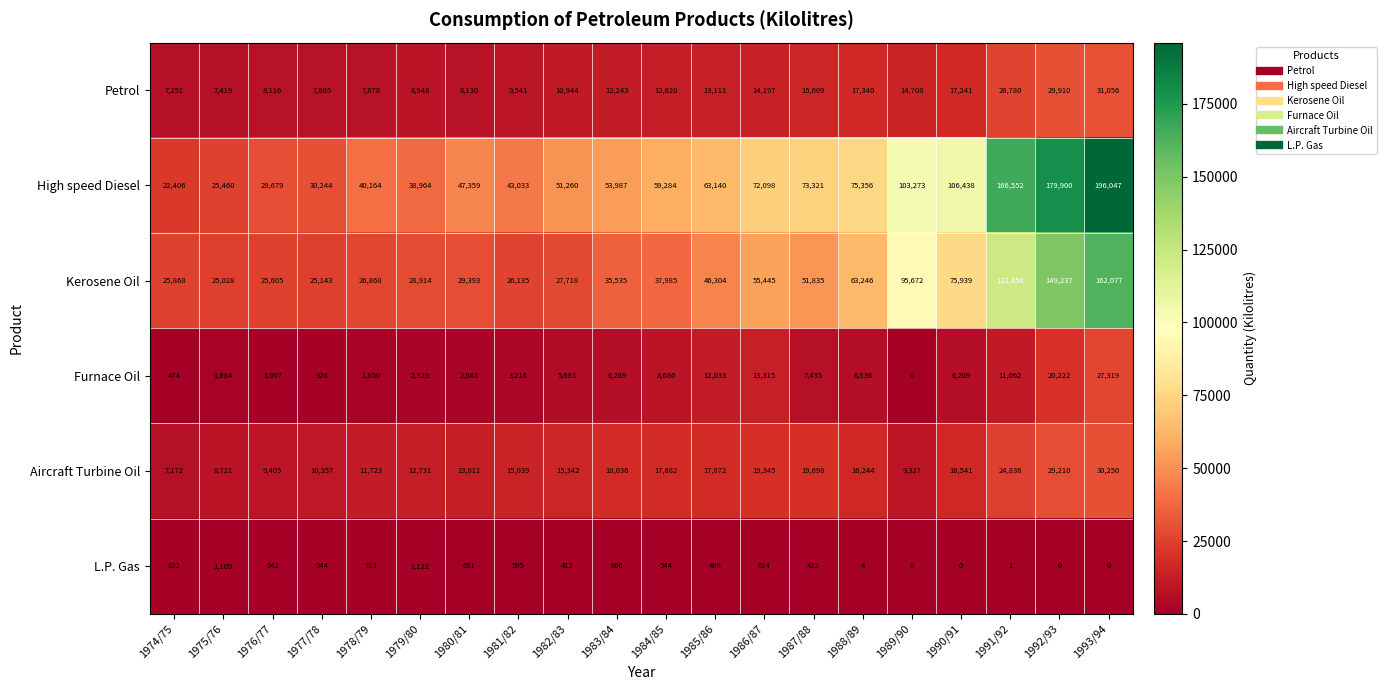

Is it true that Furnace Oil equals 8680 at 1984/85?

True